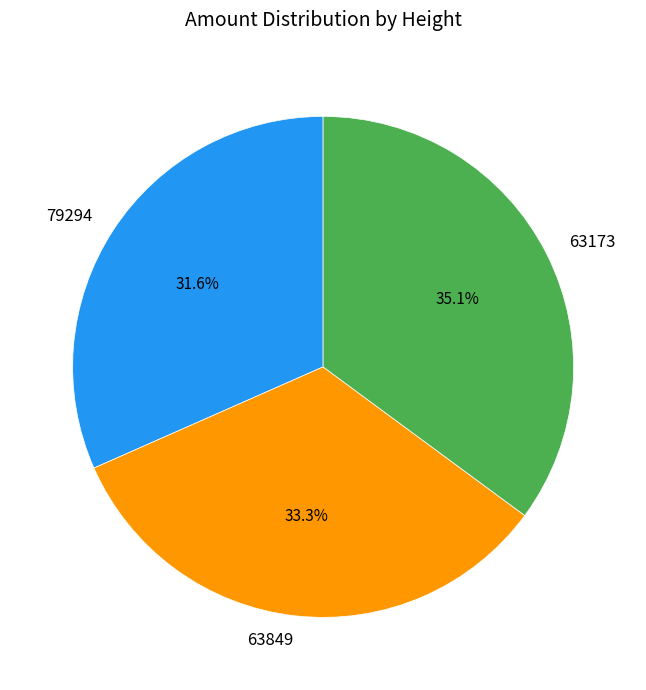

Which has a higher value, 79294 or 63173?

63173